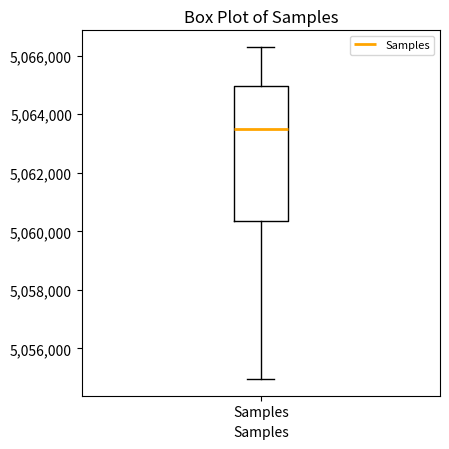

Read this box plot against the y-axis: the position of the median line, the range covered by the box, and the ends of both whiskers. The values are not printed on the chart, so give them approximately, as read against the axis.

median 5063400, box 5060400 to 5065000, whiskers 5055000 to 5066400